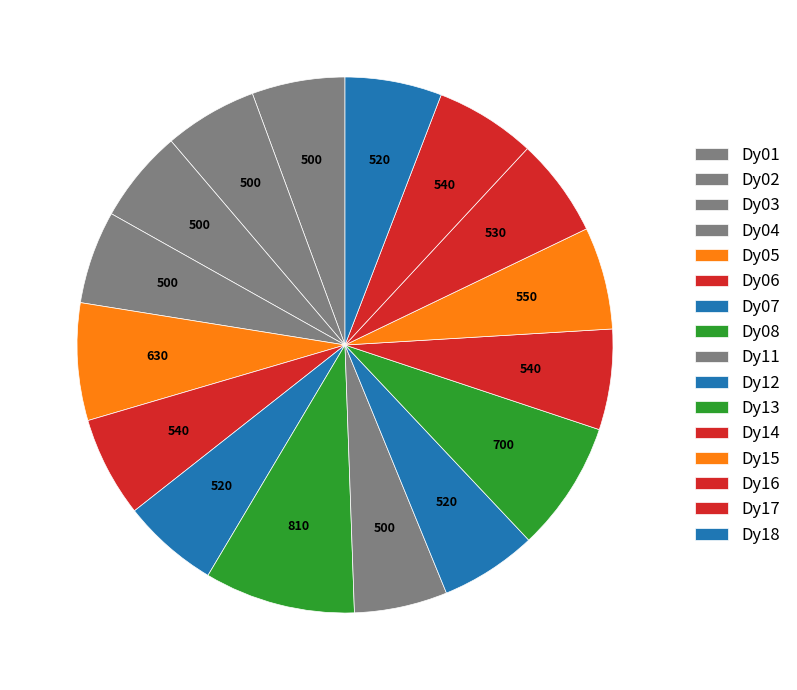

Count the number of slices in the pie.

16